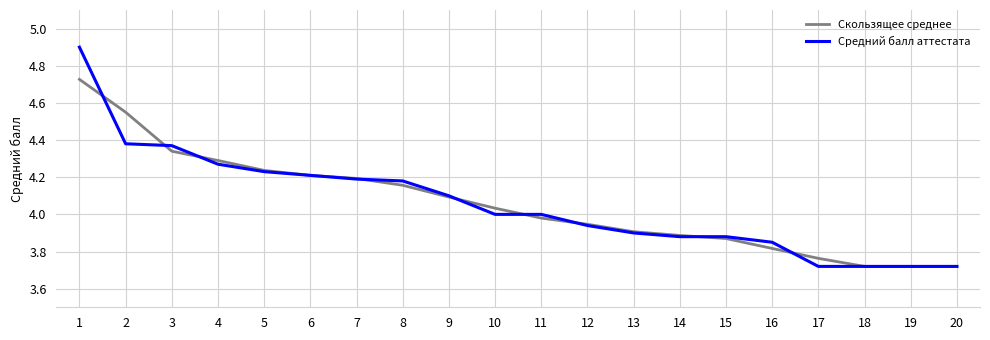

At 3, list the series in order from largest to smallest.

Средний балл аттестата, Скользящее среднее